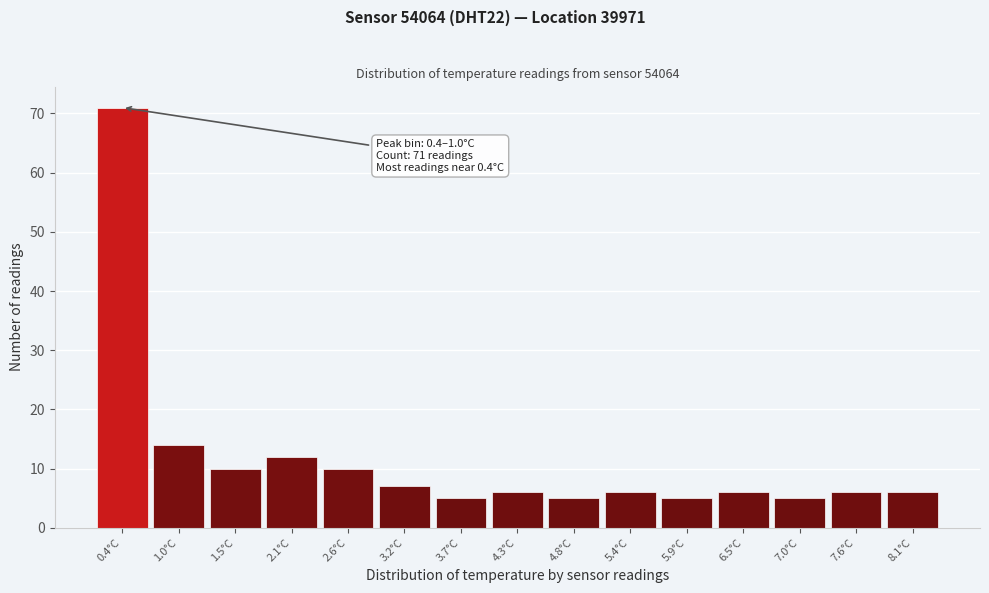

Reading right to left, list all the values displayed in this chart.

6	6	5	6	5	6	5	6	5	7	10	12	10	14	71